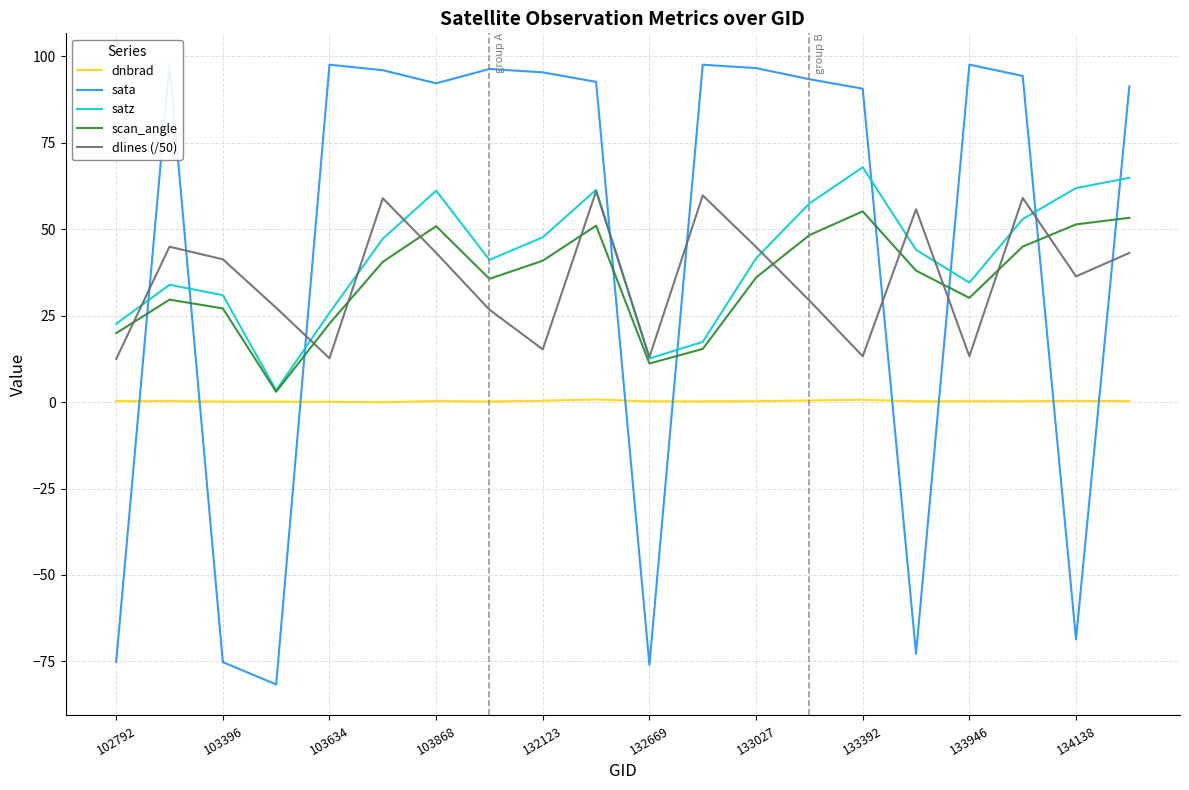

What is the minimum value for sata?

-81.7